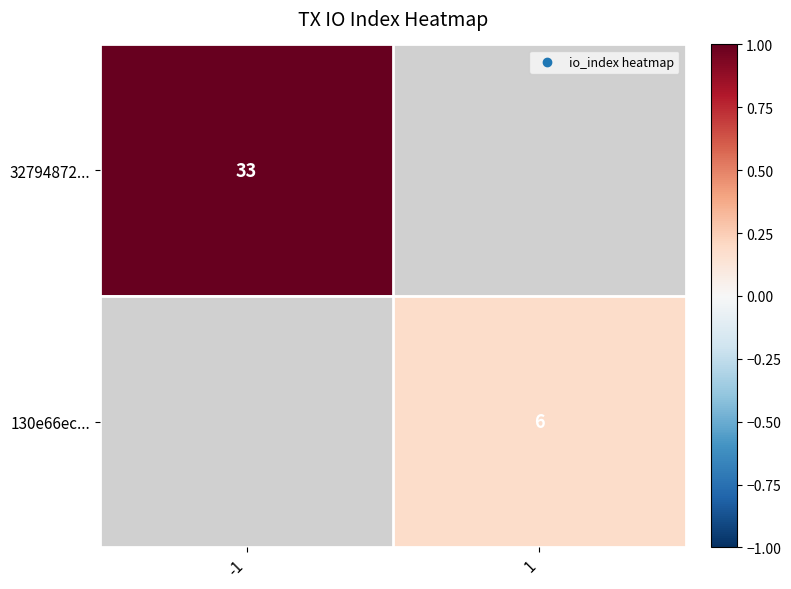

True or false: 130e66ec... has a value of 6 at 1.

True